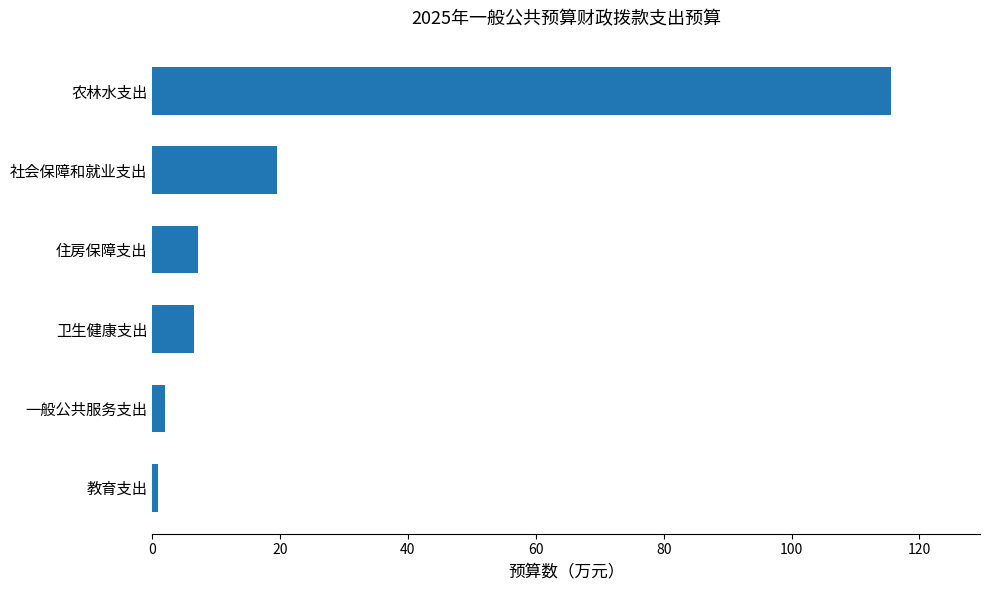

The value at 卫生健康支出 is 6.6. True or false?

True